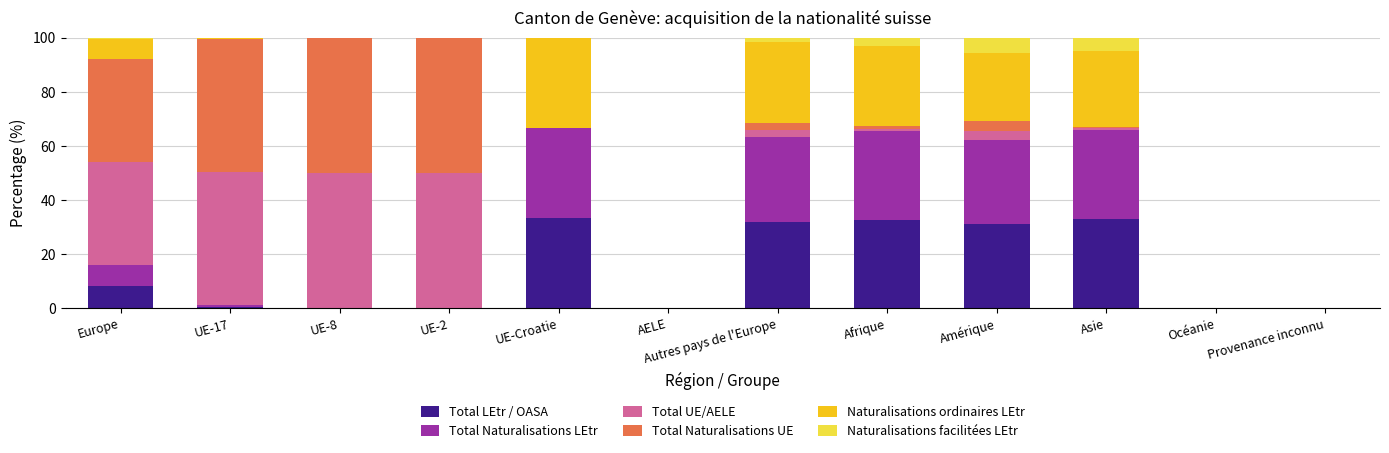

What is the maximum value for Total LEtr / OASA?

33.3